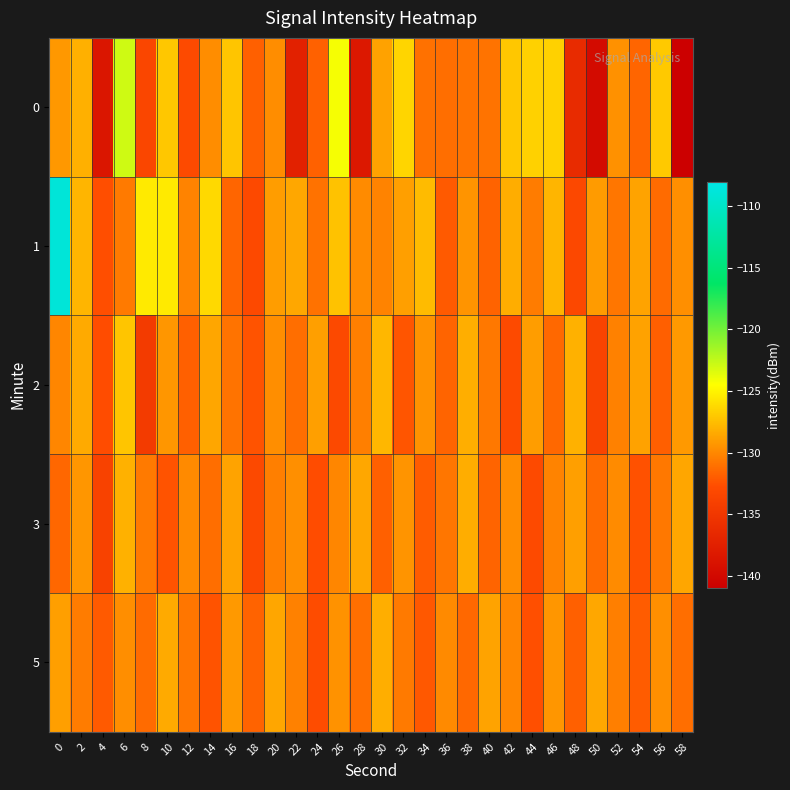

What is the greatest value displayed?

-108.8